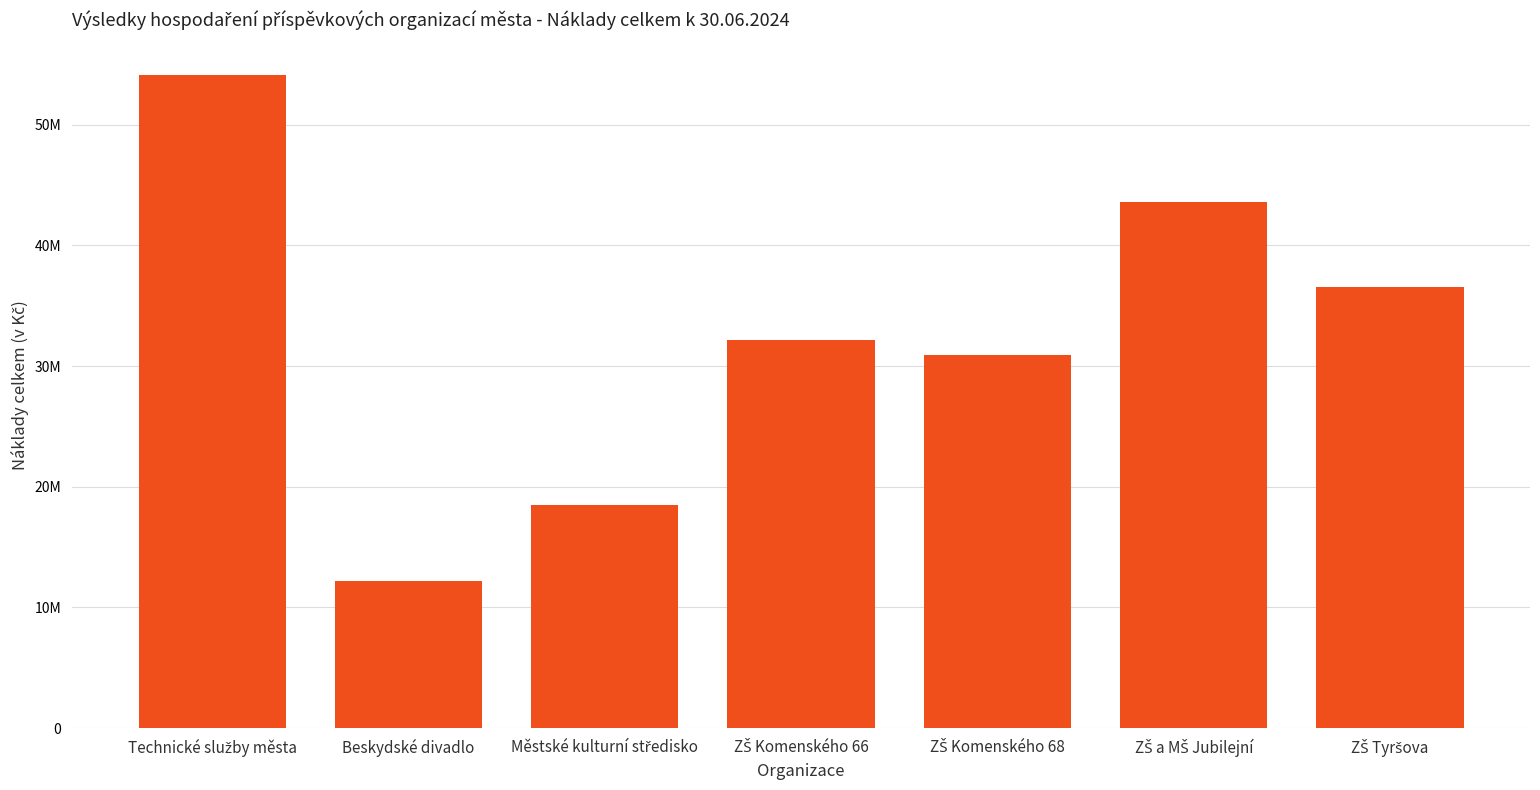

Are the bars horizontal?

No